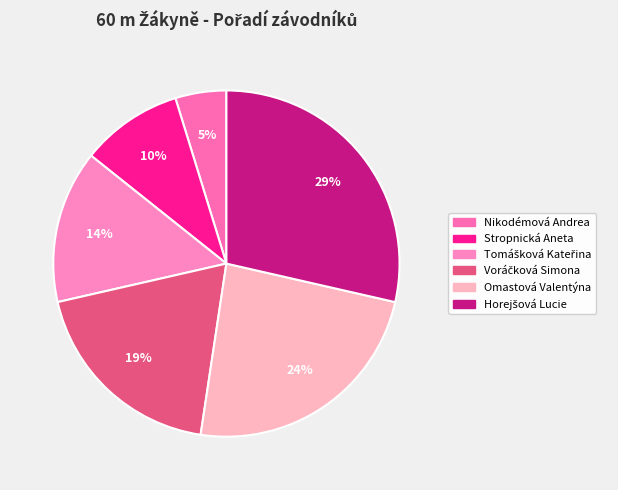

Is there any slice that represents more than half of the pie?

No